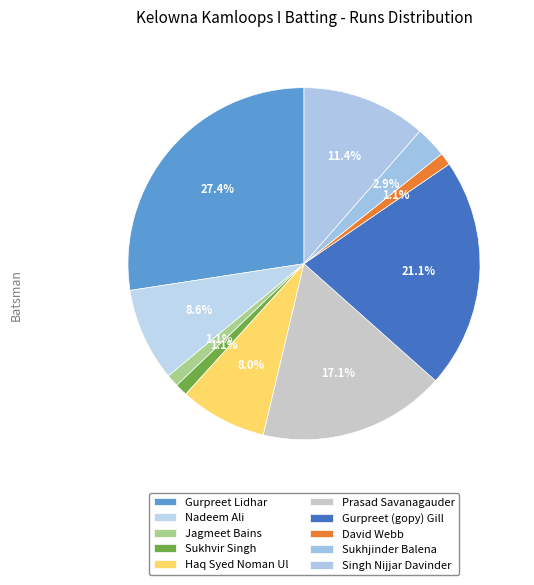

What portion of the pie excludes Gurpreet Lidhar?

72.6%